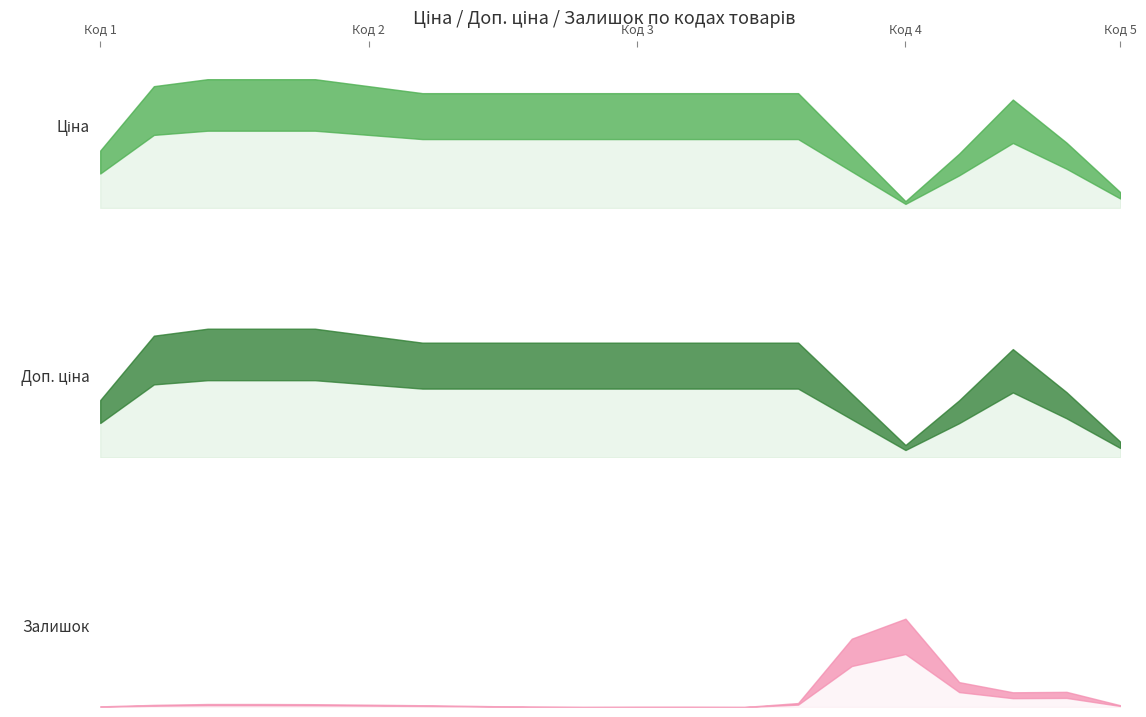

In Доп. ціна, how many points are higher than both neighbors (excluding endpoints)?

1